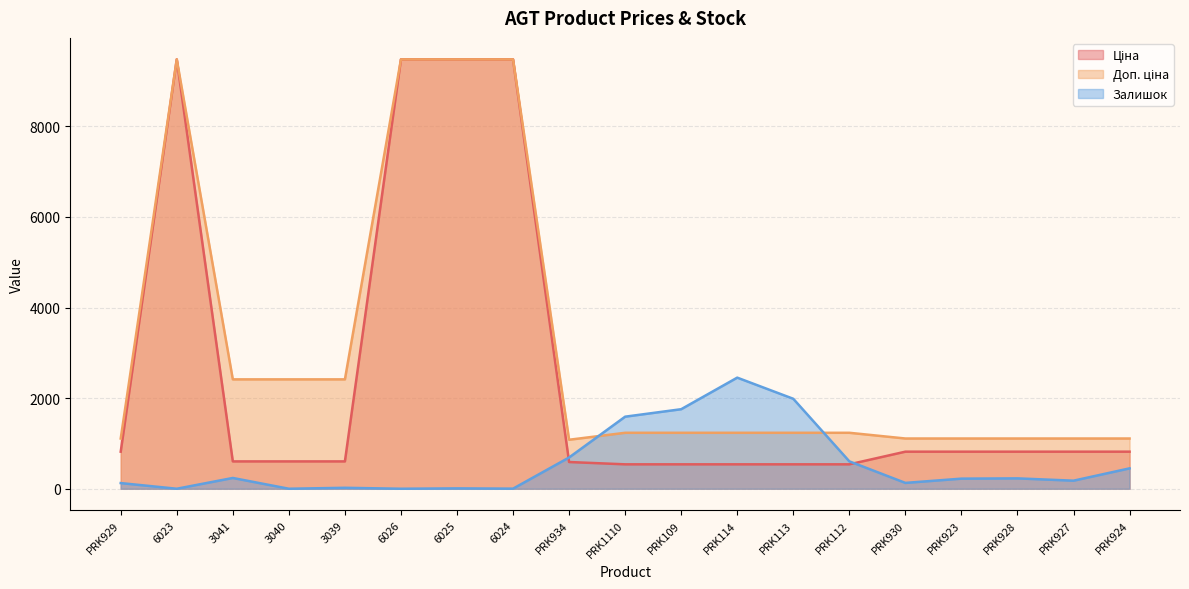

At how many categories does at least one series exceed 7342?

4